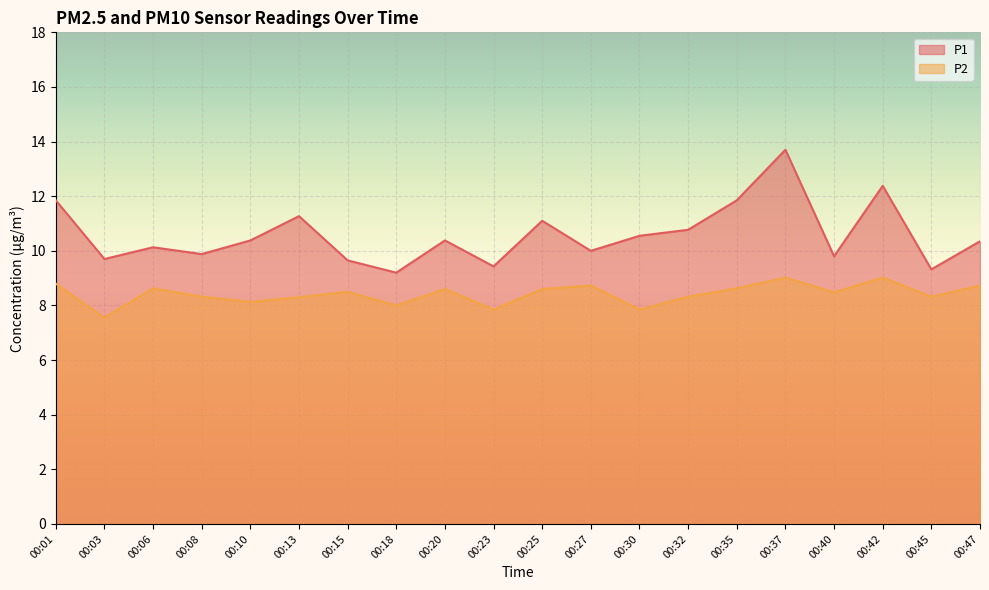

True or false: P2 has a value of 8.5 at 00:40.

True